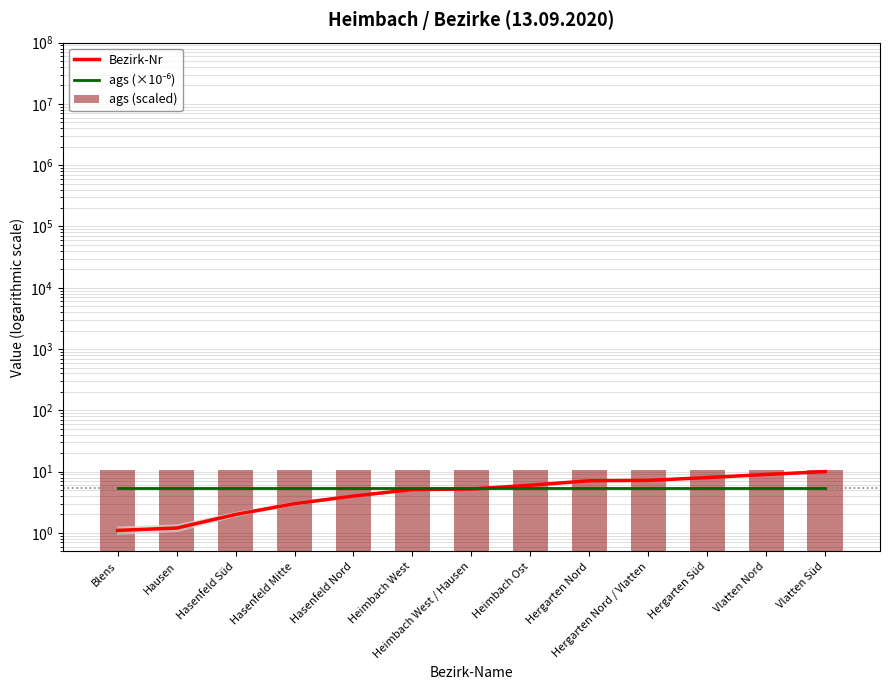

What is the lowest value of the ags (×10⁻⁶) series?

5.4